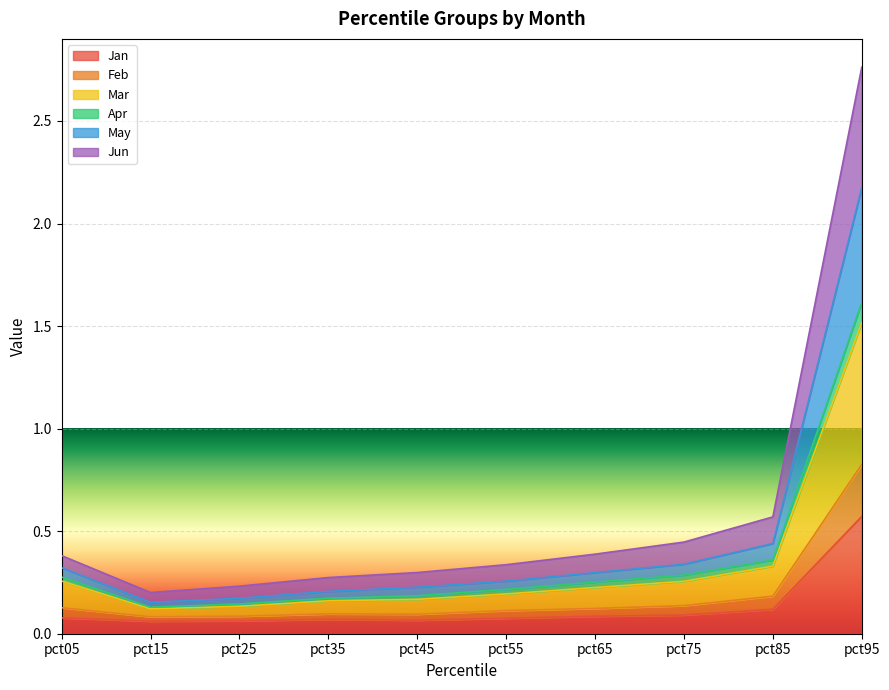

True or false: Jan has a value of 0.4 at pct95.

False